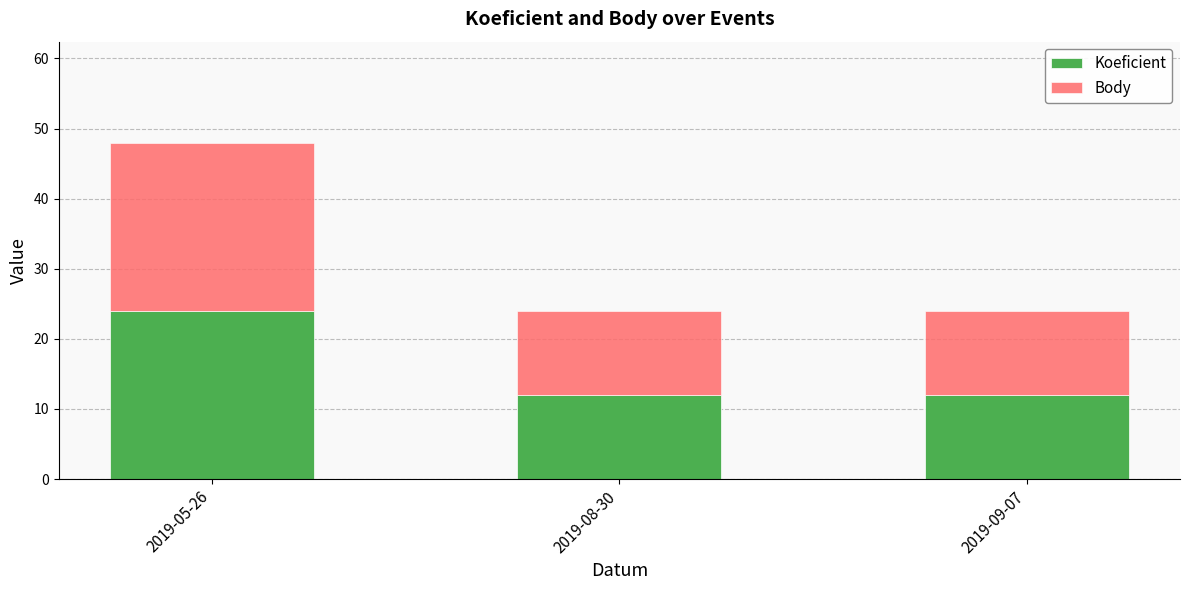

What is the sum of all Koeficient values?

48